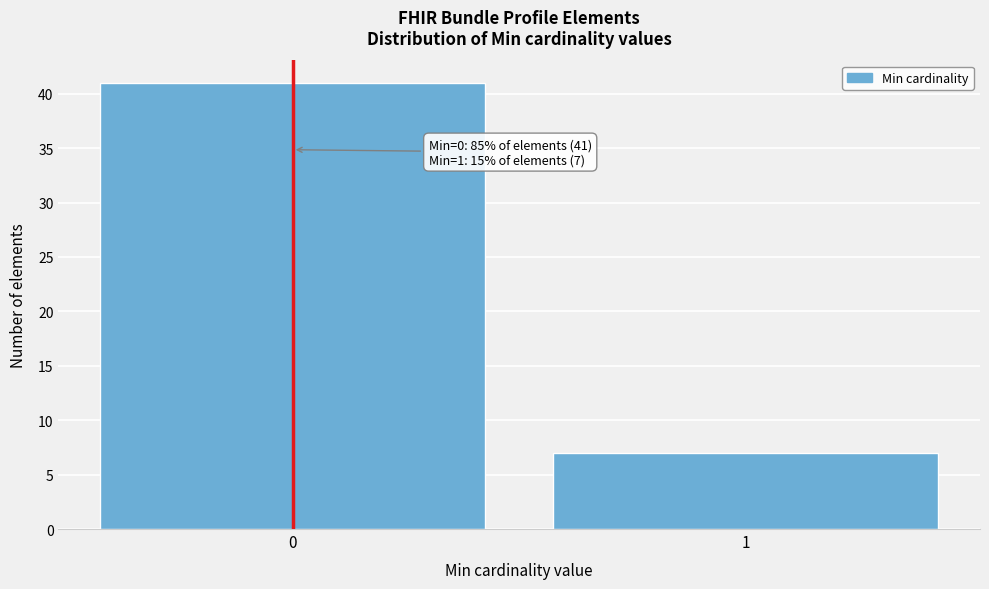

Reading right to left, list all the values displayed in this chart.

7	41